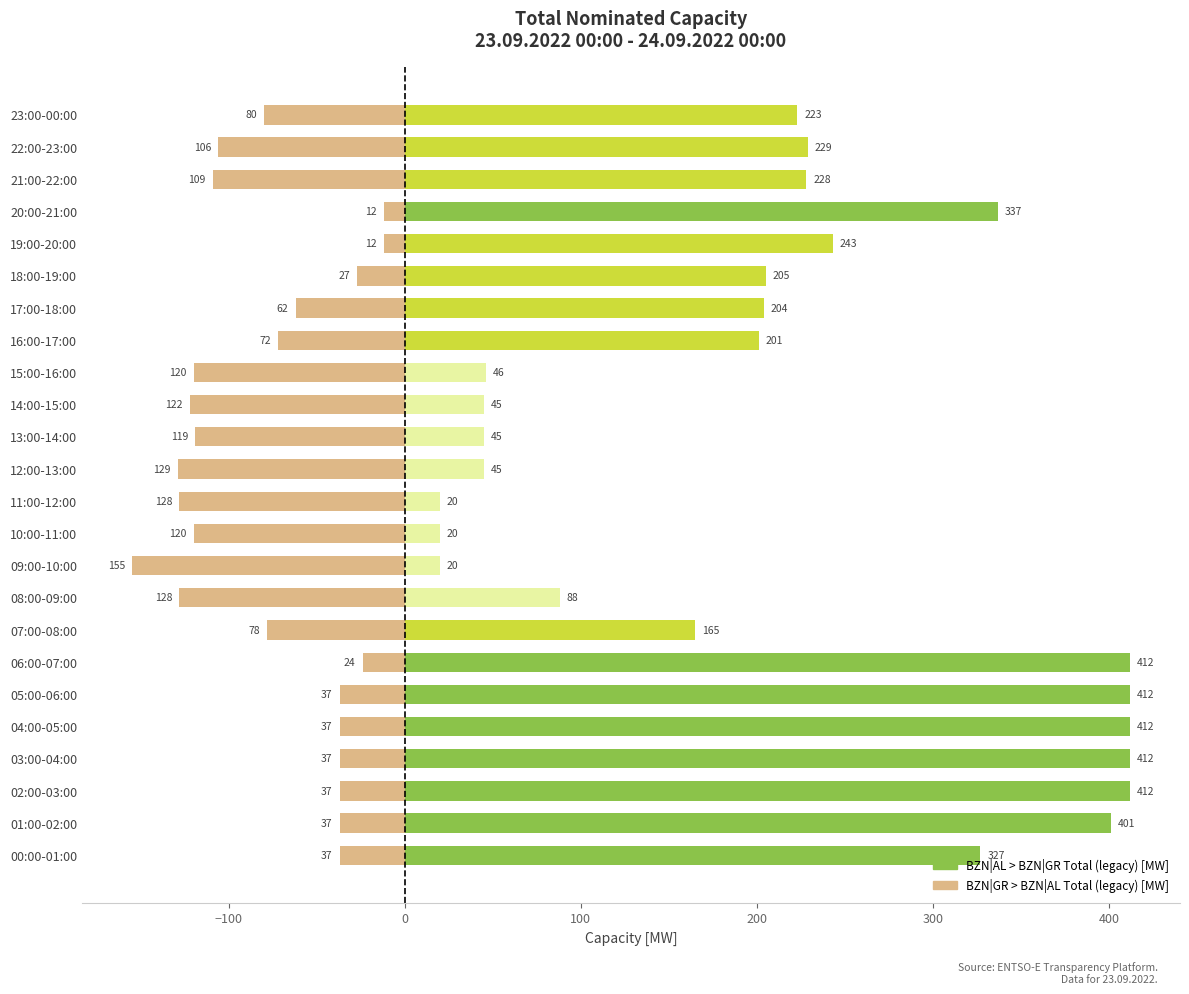

What position from the right is 14?

10